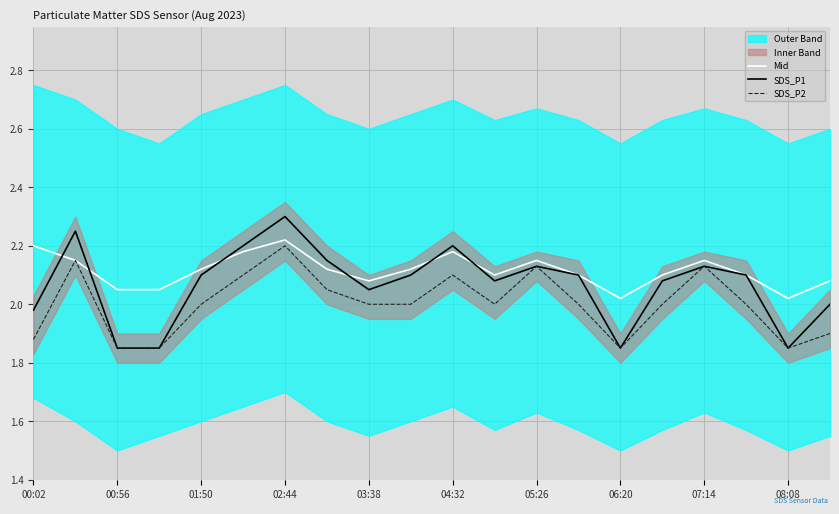

At which label does SDS_P1 reach its peak?

02:44